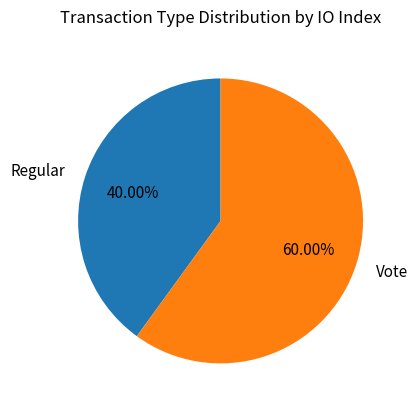

Which has a higher value, Regular or Vote?

Vote